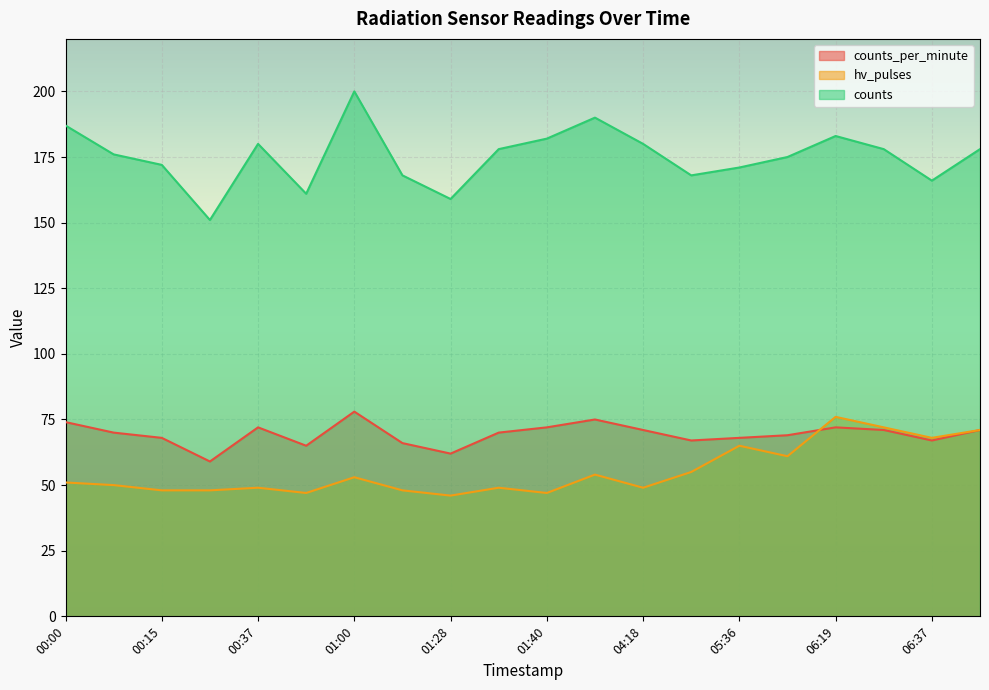

Reading right to left, transcribe all the data shown in this chart.

counts_per_minute: 71	67	71	72	69	68	67	71	75	72	70	62	66	78	65	72	59	68	70	74
hv_pulses: 71	68	72	76	61	65	55	49	54	47	49	46	48	53	47	49	48	48	50	51
counts: 178	166	178	183	175	171	168	180	190	182	178	159	168	200	161	180	151	172	176	187